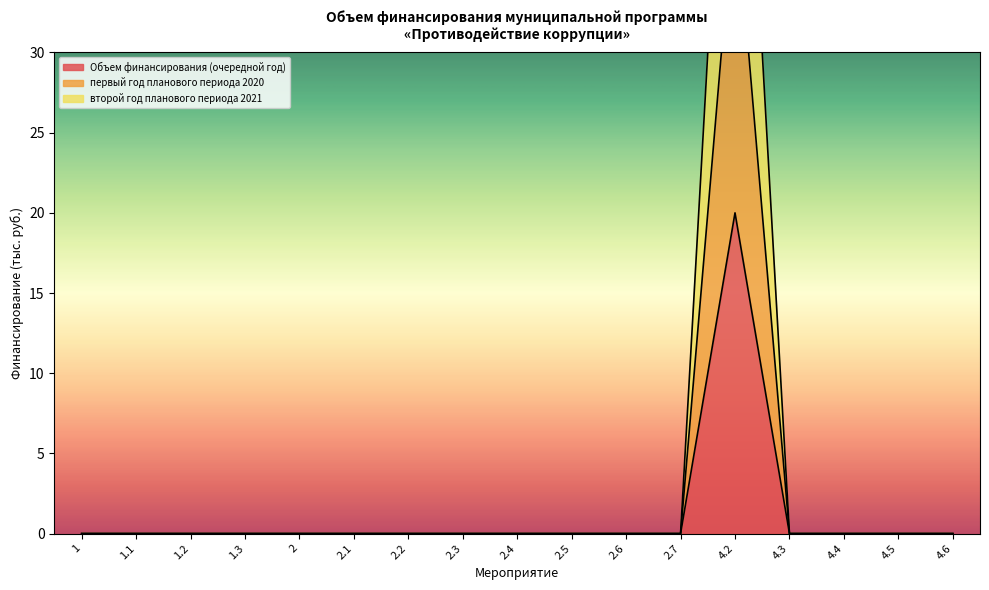

What is the label of the 2nd point from the left?

1.1